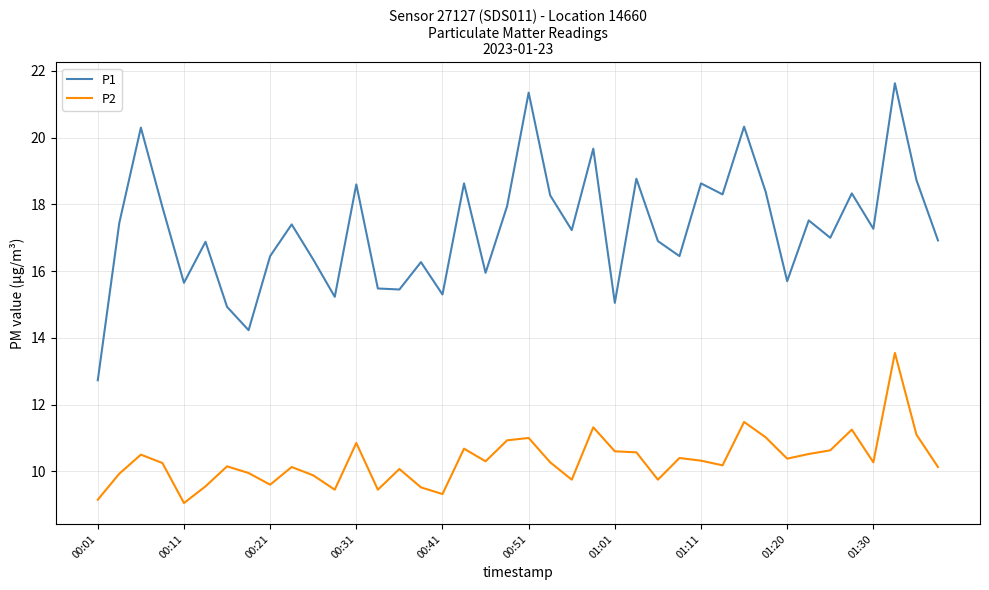

What is the maximum value for P2?

13.6